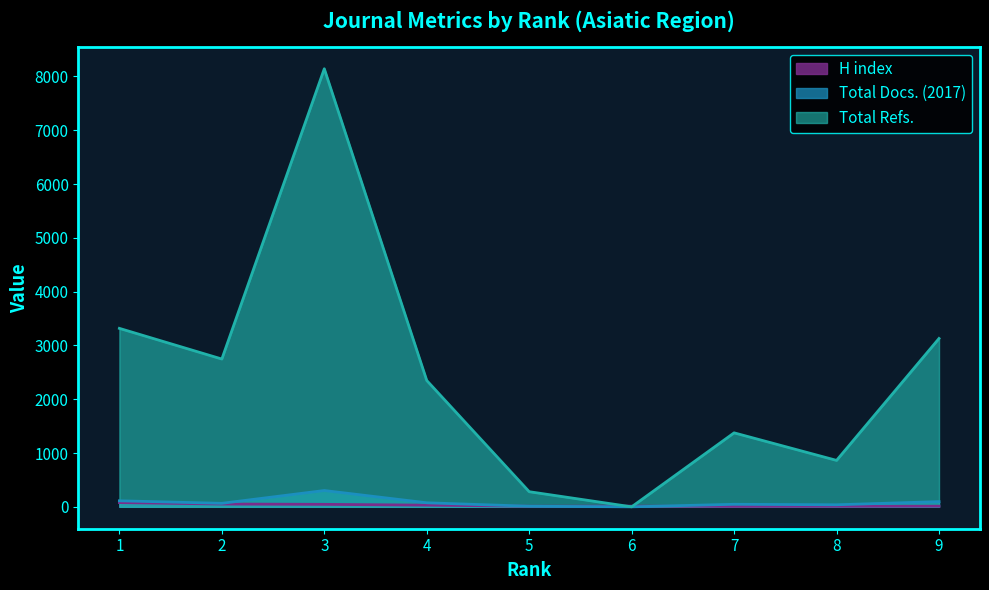

What is the value of the Total Refs. point at the 3rd from the left?

8142